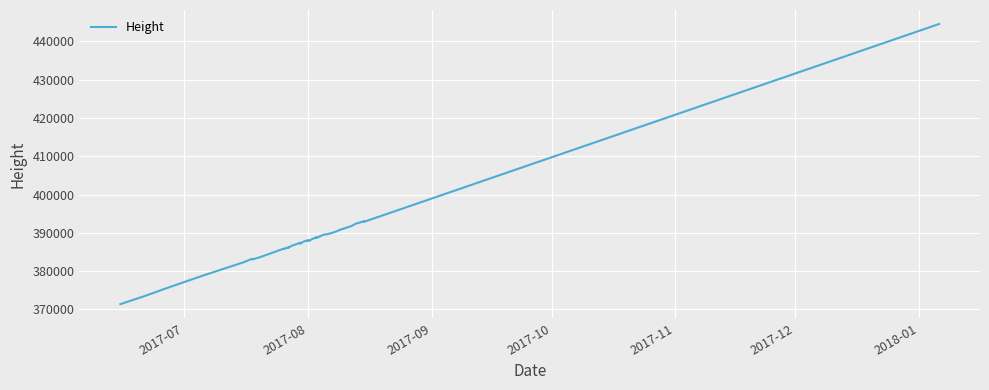

True or false: there are more than 0 points higher than both neighbors.

True